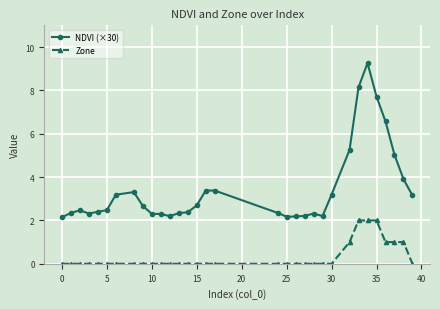

Count the number of data series in this chart.

2